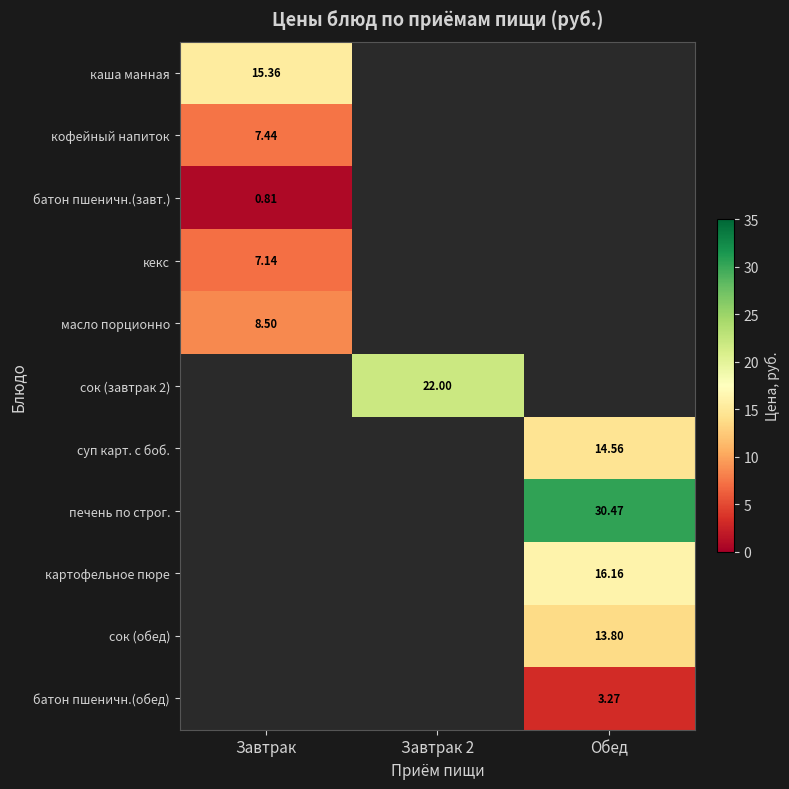

What is the difference between the highest and lowest values at Завтрак?

14.5